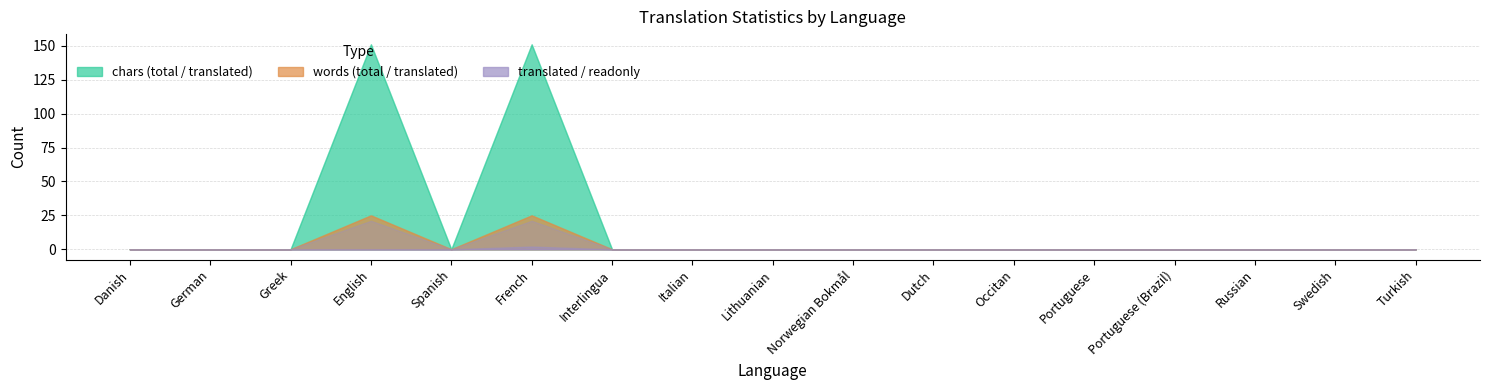

True or false: total_chars and translated cross at least once.

False